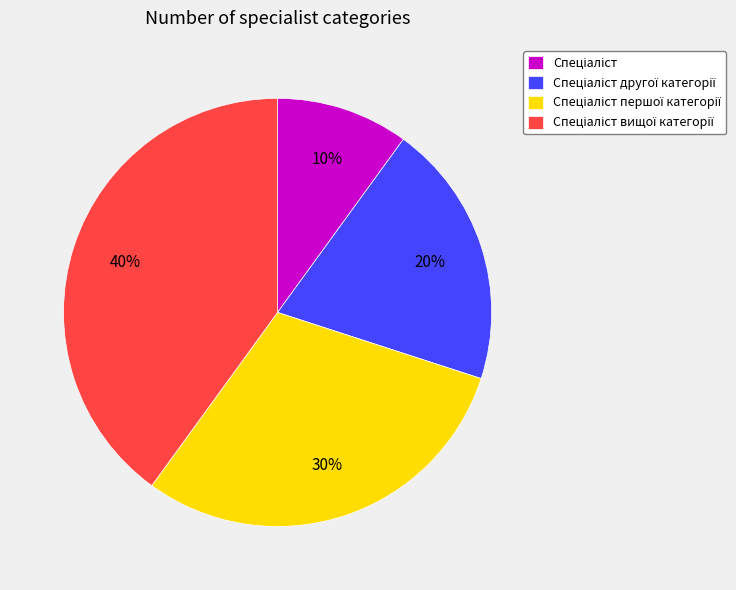

To the nearest percent, what is the difference between the largest and smallest slice percentages?

30%